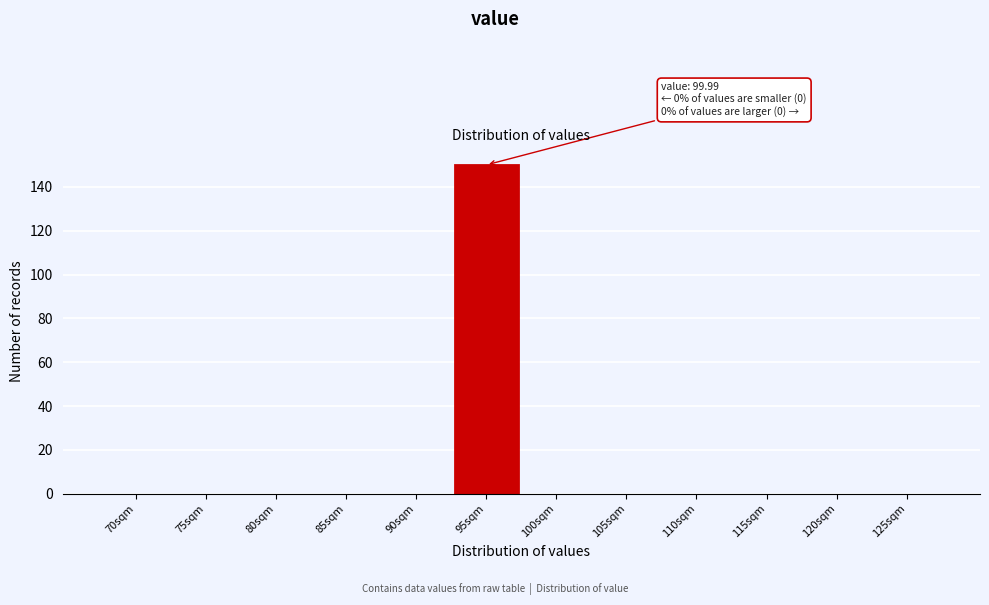

Reading left to right, transcribe all the data shown in this chart.

70sqm=0	75sqm=0	80sqm=0	85sqm=0	90sqm=0	95sqm=150	100sqm=0	105sqm=0	110sqm=0	115sqm=0	120sqm=0	125sqm=0